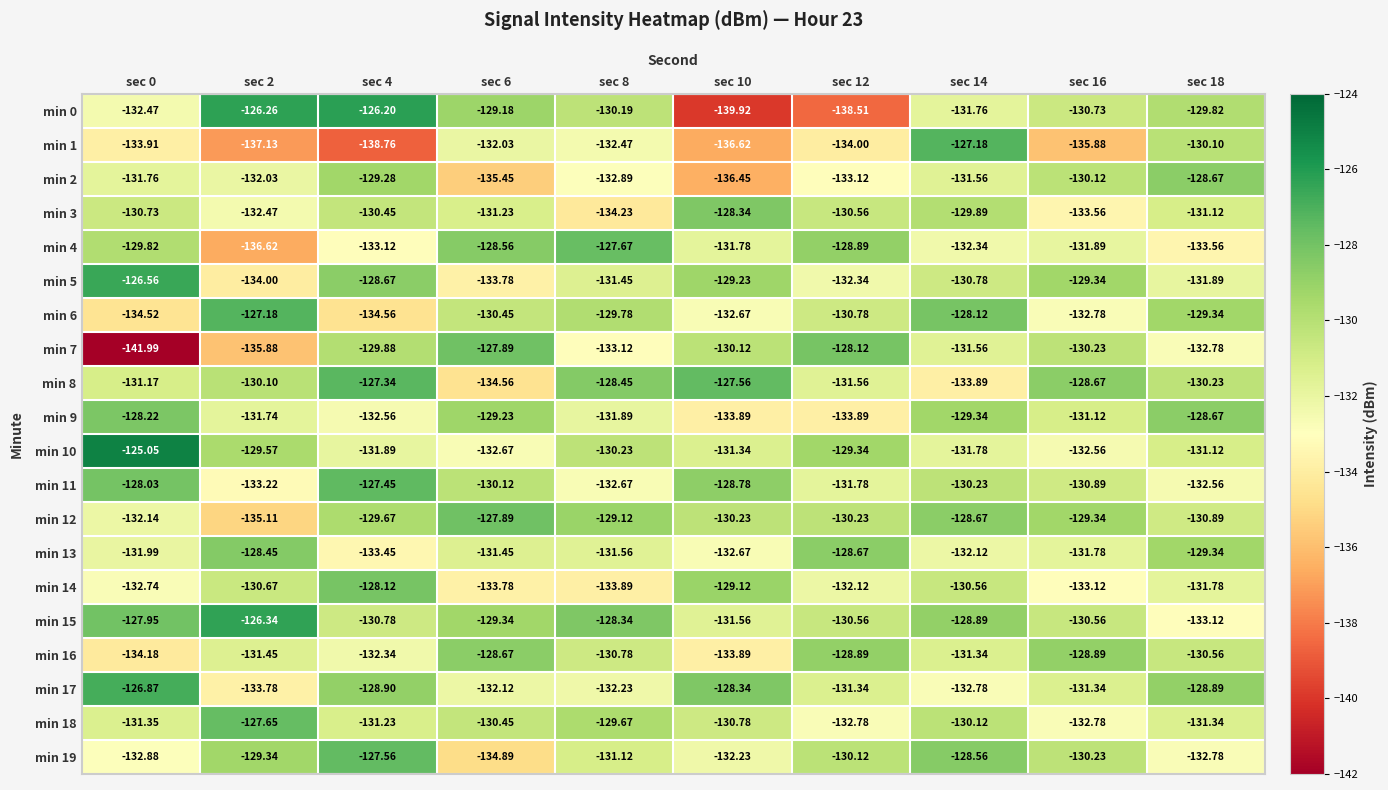

Is the value of min 15 at sec 4 greater than the value of min 9 at sec 0?

No